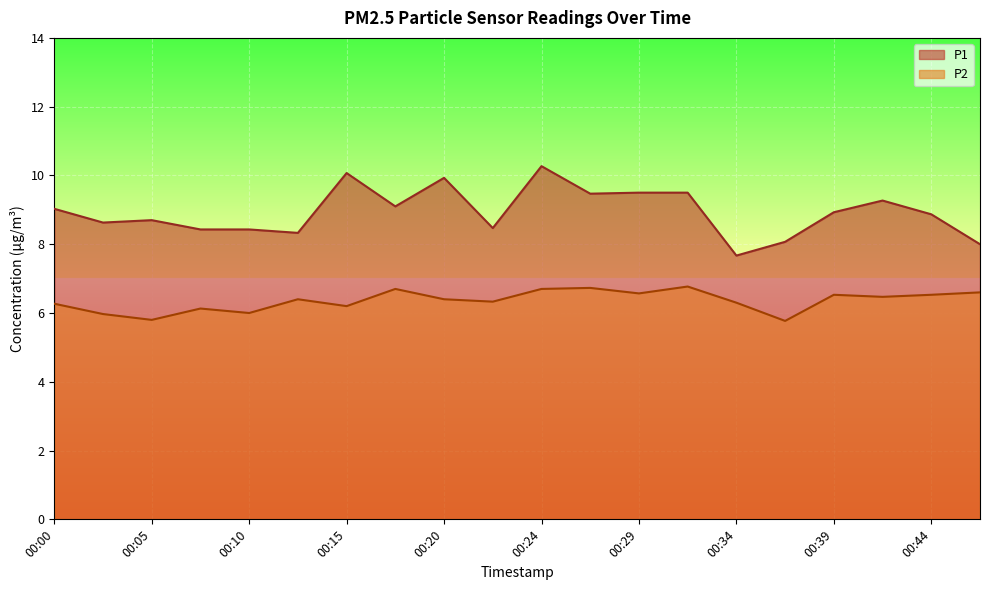

What is the value of the P1 point at the 9th from the left?

9.9